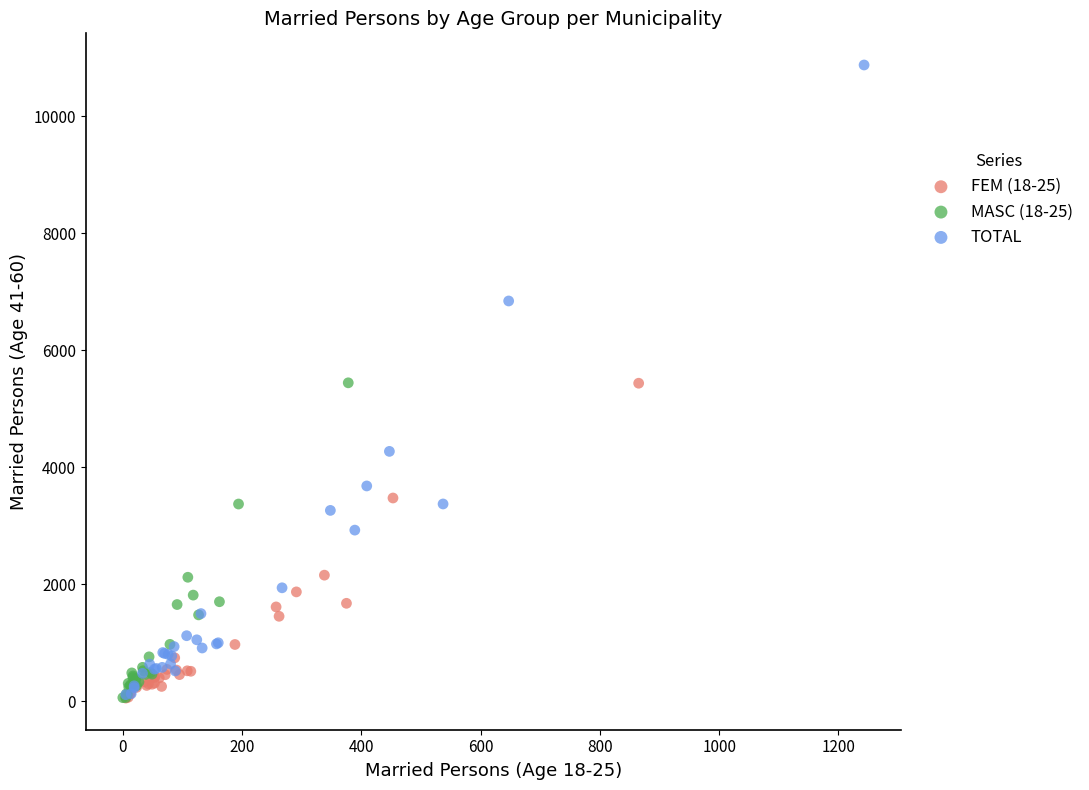

Which series has the largest Y range (max minus min)?

TOTAL